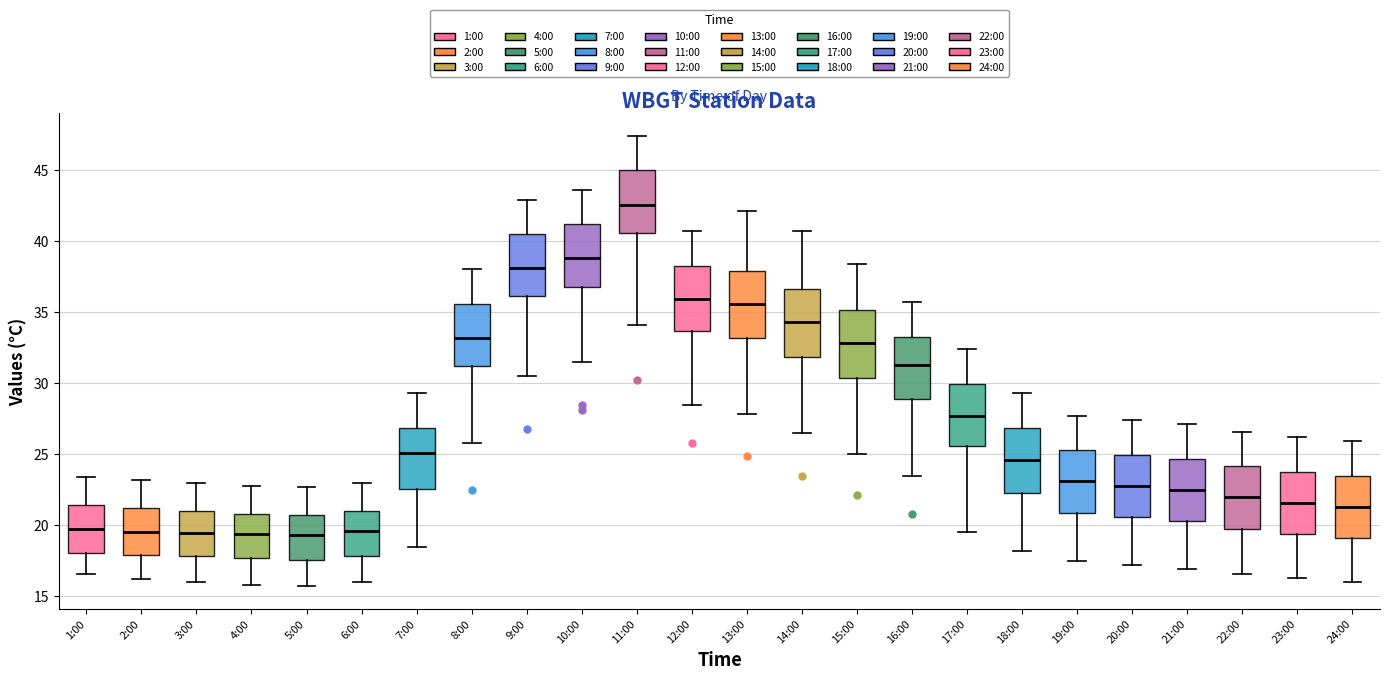

Which box has the highest median line?

11:00